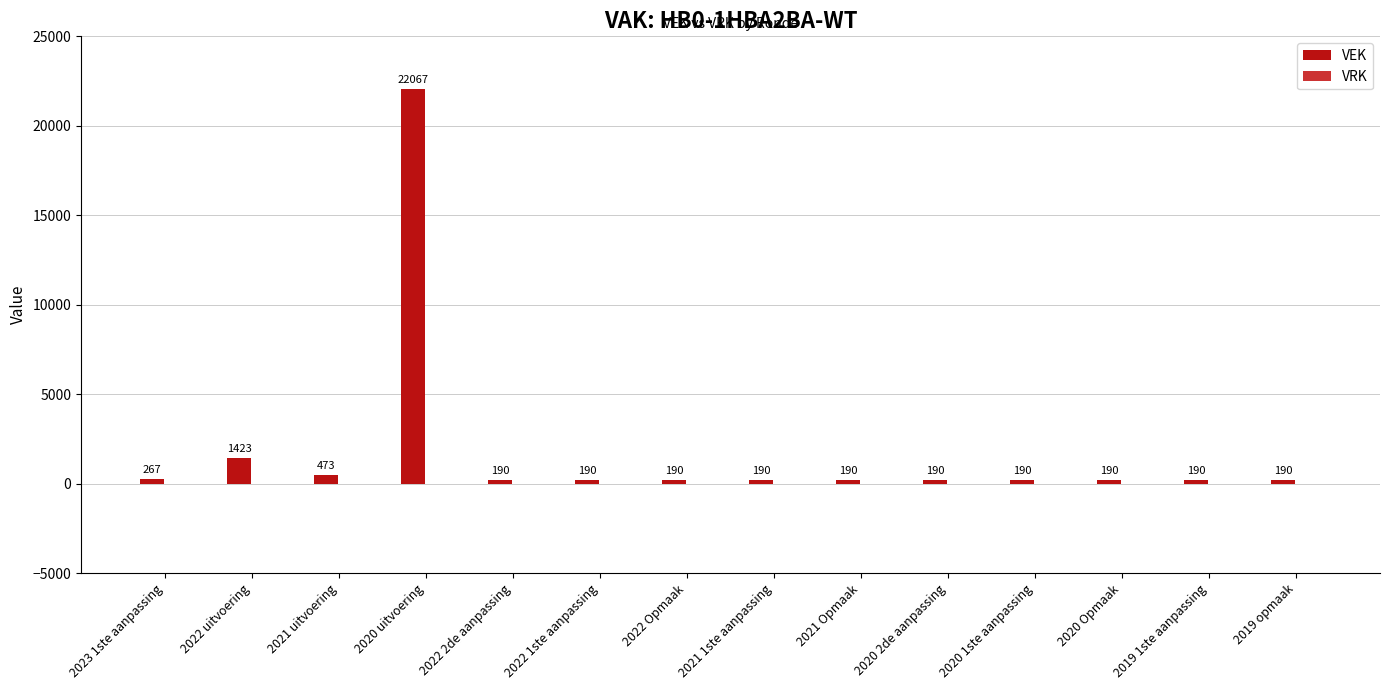

How many bars are there in total?

14